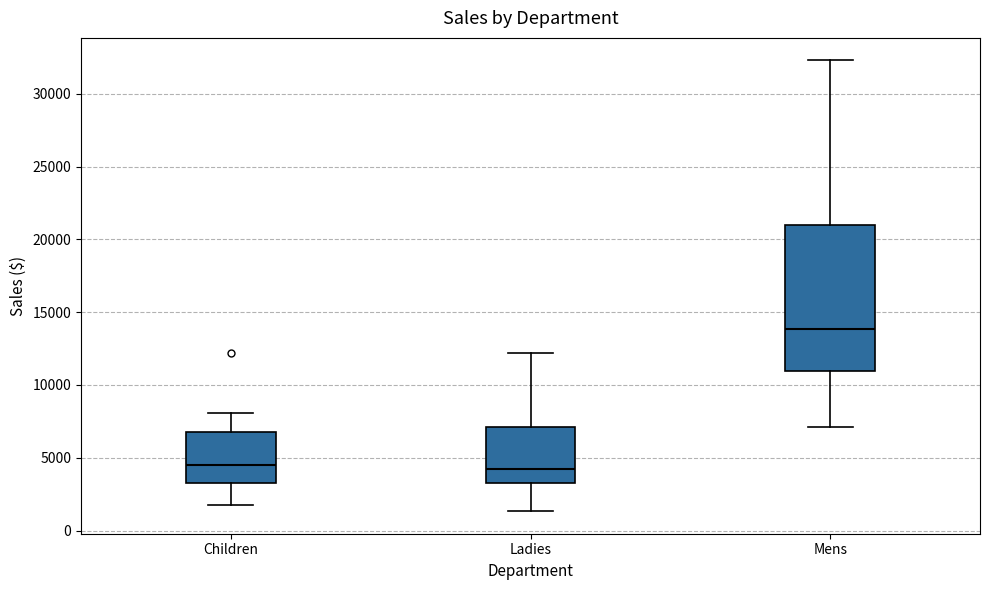

Reading left to right, read every box against the y-axis: the position of its median line, the range the box covers, and the ends of its whiskers. The values are not printed on the chart, so give them approximately, as read against the axis.

Children: median 4500, box 3500 to 7000, whiskers 1500 to 8000
Ladies: median 4000, box 3500 to 7000, whiskers 1500 to 12000
Mens: median 14000, box 11000 to 21000, whiskers 7000 to 32500